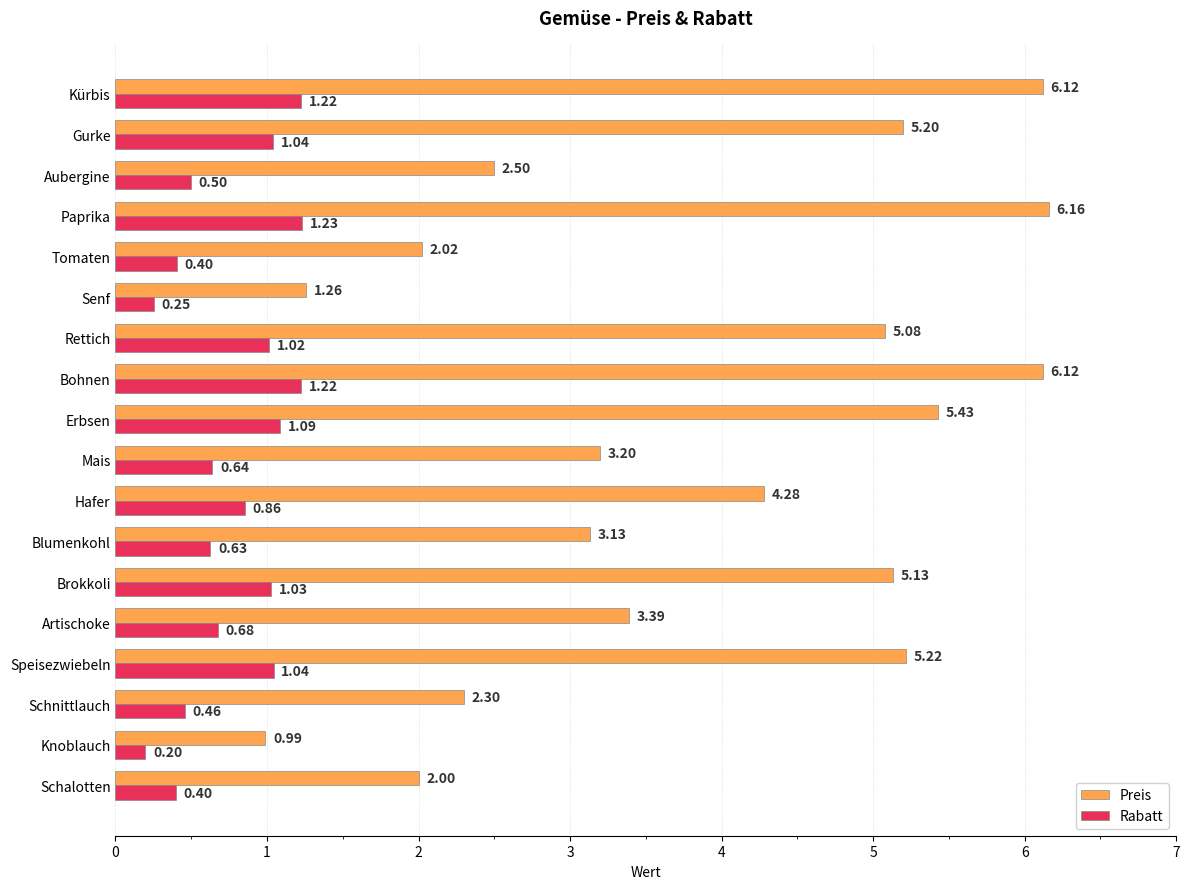

Which series has the widest spread of values?

Preis